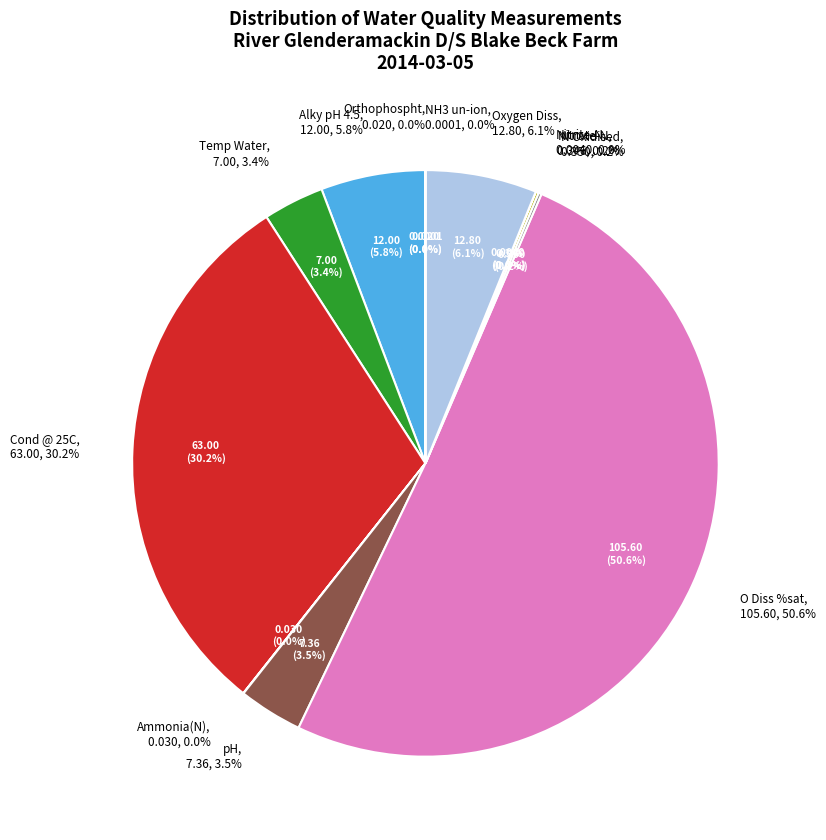

Combined, what portion of the pie is Oxygen Diss and NH3 un-ion?

6.1%